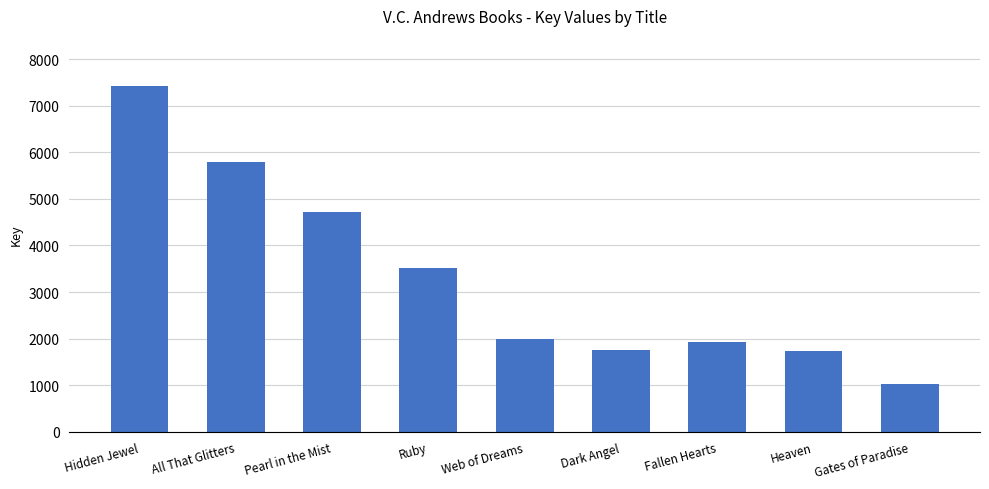

Is it true that the value at Gates of Paradise is 1024?

True